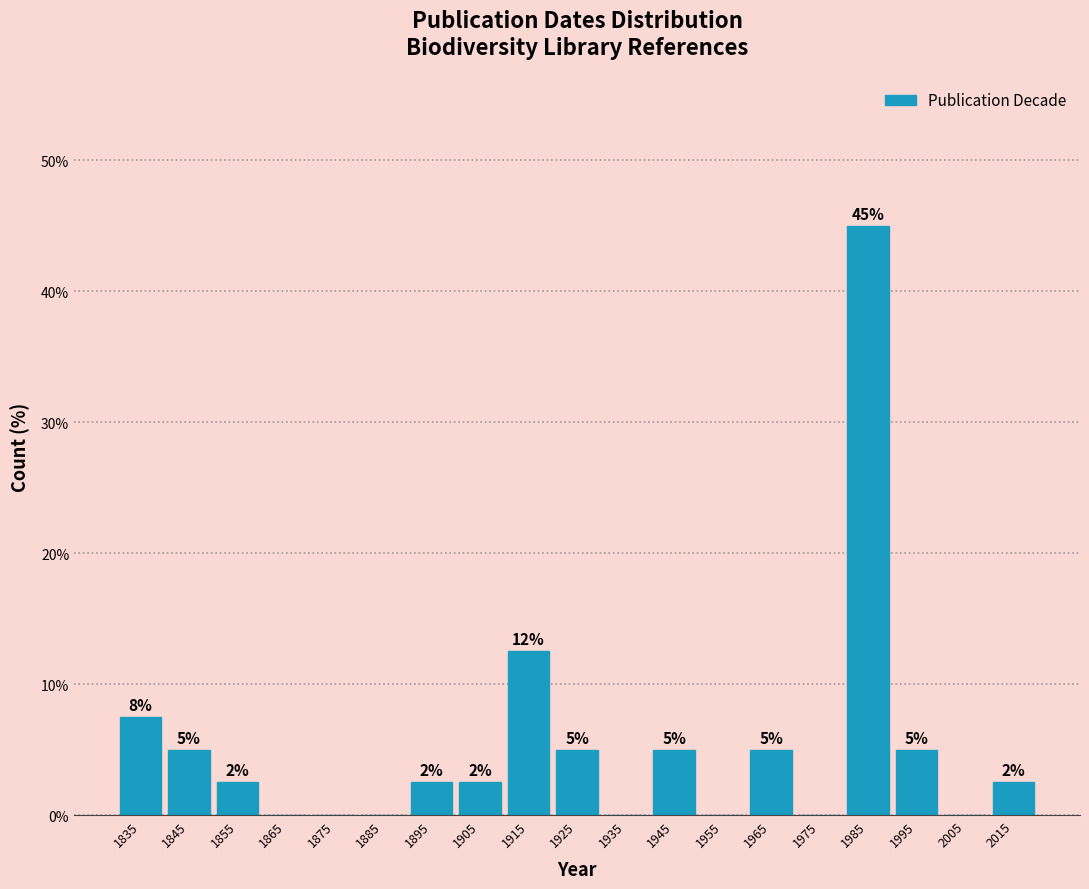

Which range on the x-axis has the tallest bar?

1980 to 1990